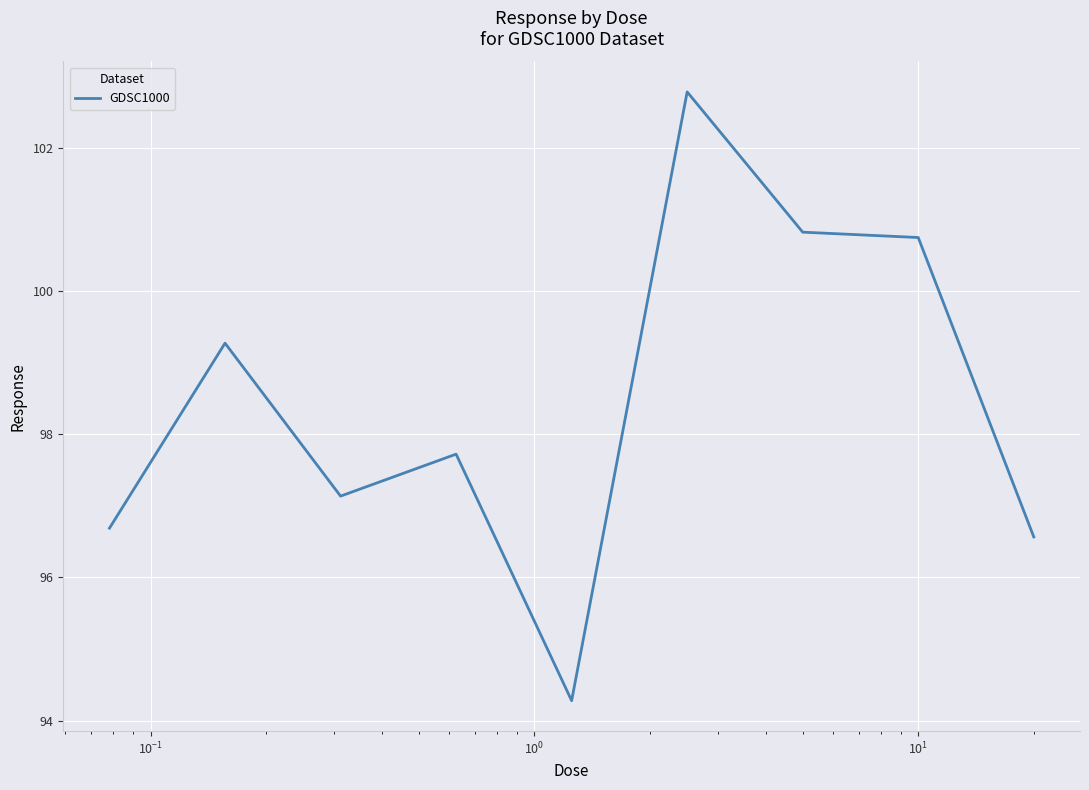

What is the difference between the maximum and minimum values?

8.5